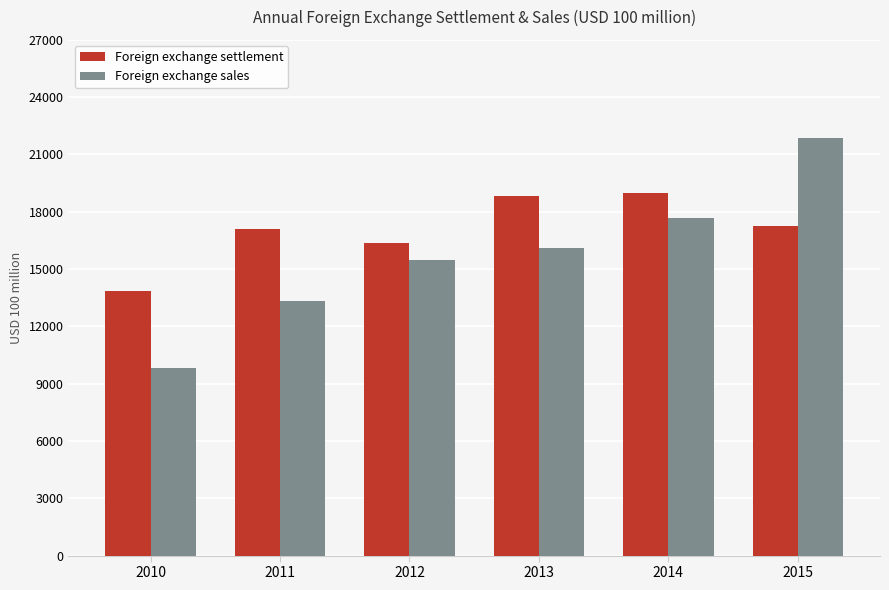

What is the spread (max minus min) of values at 2013?

2702.4